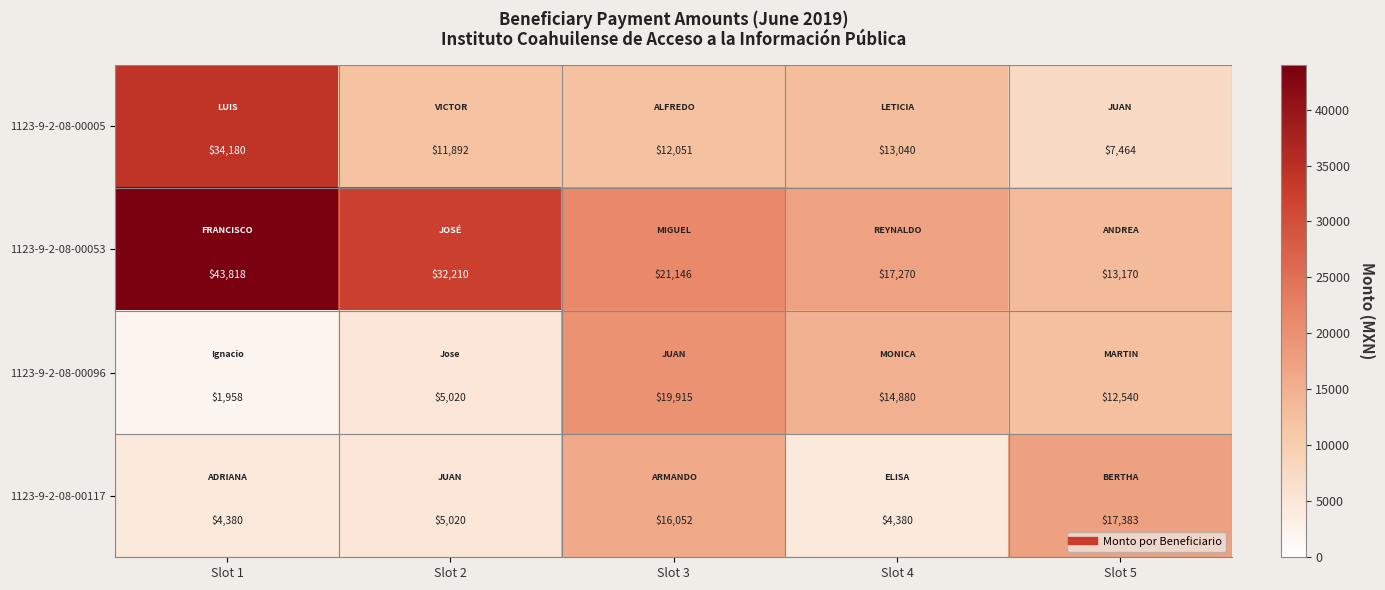

Which label corresponds to the largest value in the chart?

Slot 1